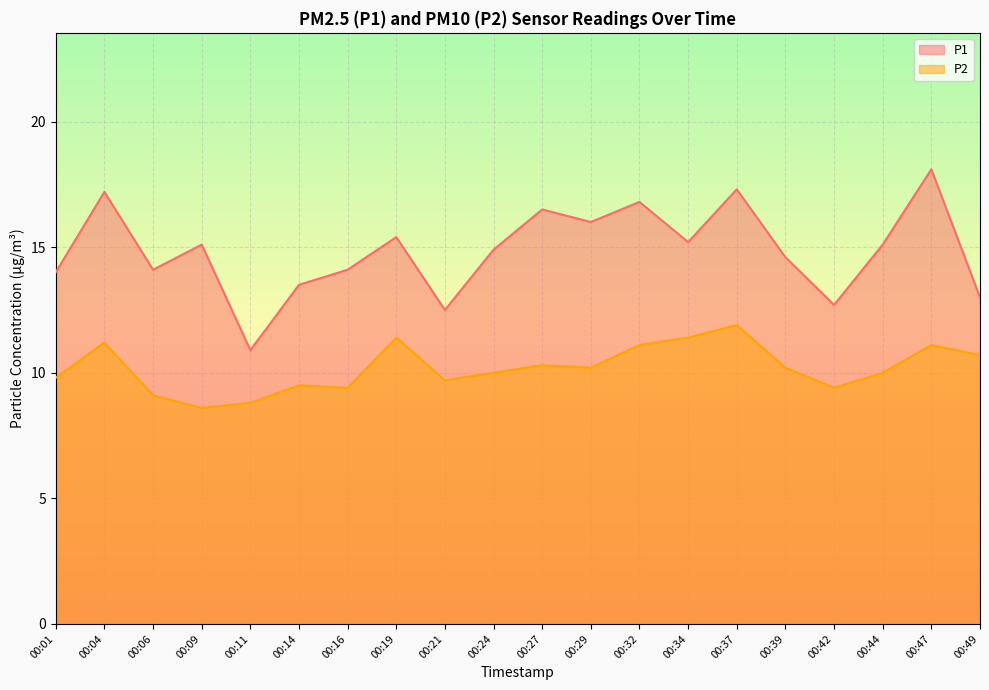

True or false: P2 has more than 2 points higher than both neighbors.

True